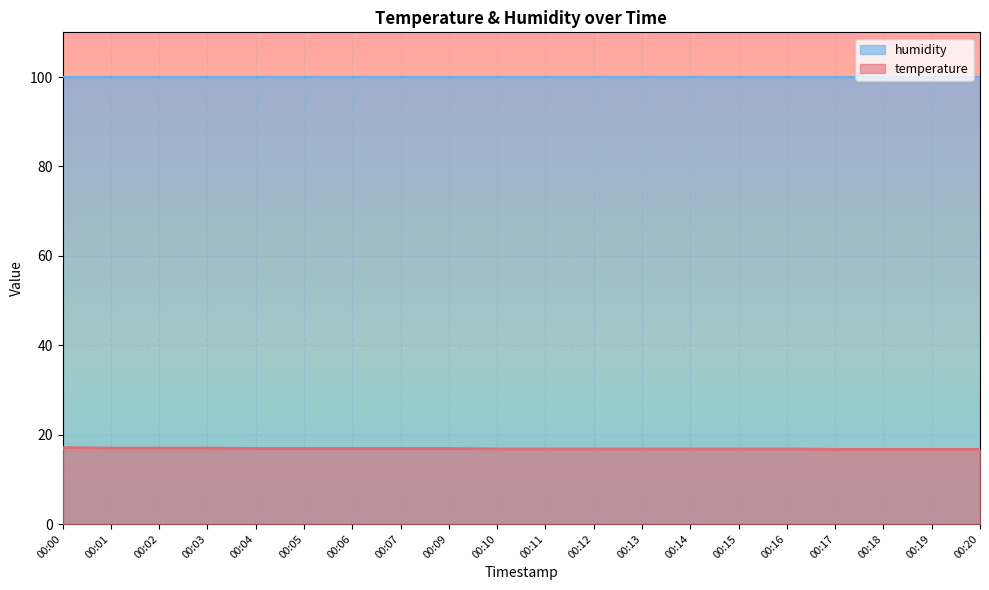

What is the approximate value at 00:05?

16.9